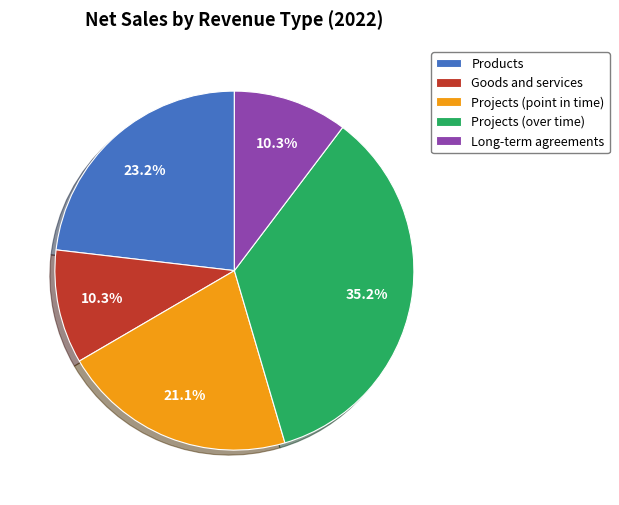

To the nearest percent, what is the difference between the largest and smallest slice percentages?

25%